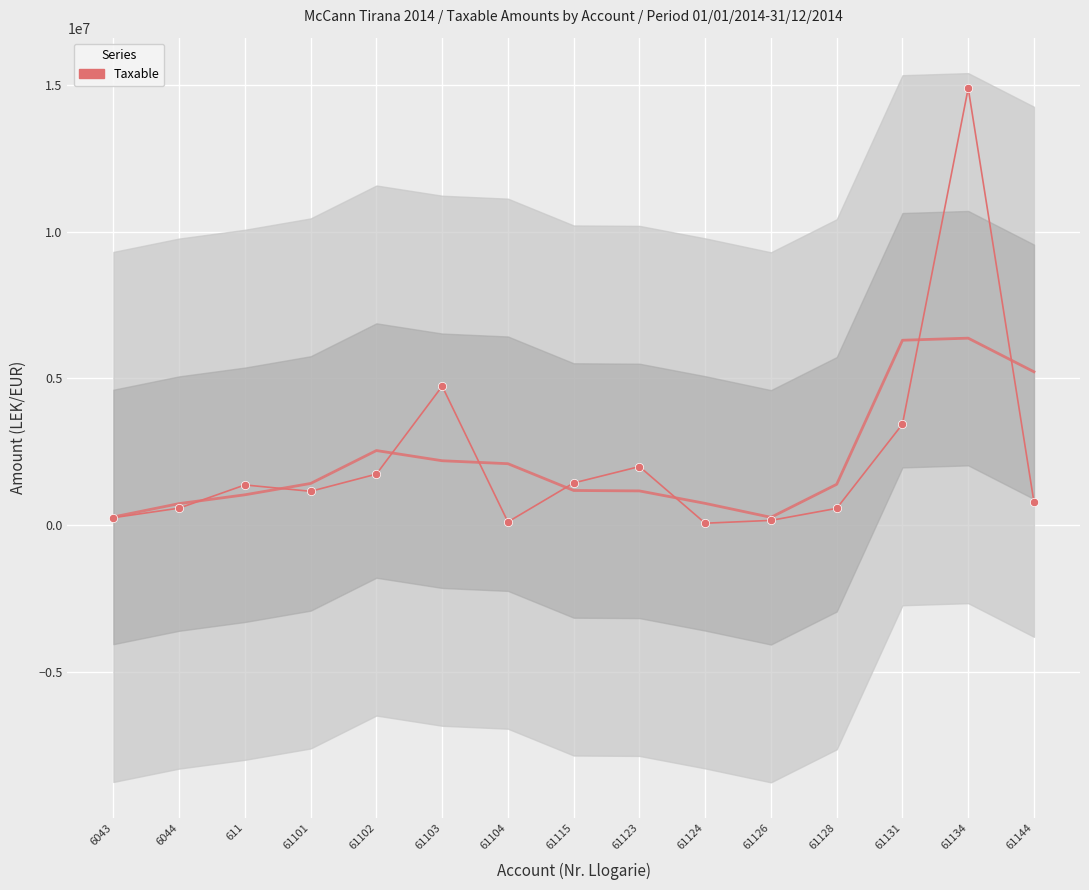

True or false: the data shows 61813.2 at 61124.

True